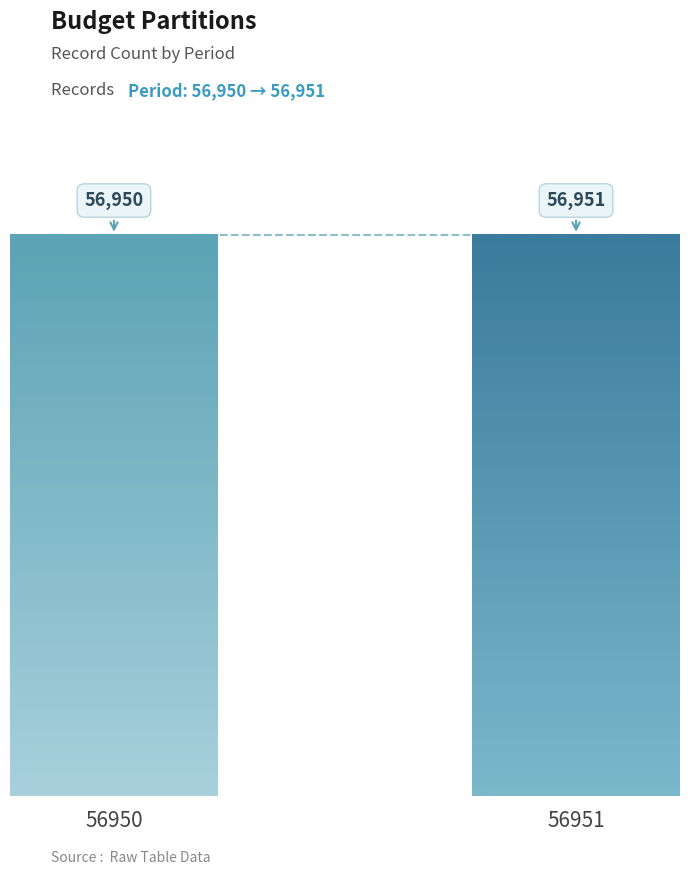

Reading left to right, what are all the values shown in this chart?

56950	56951